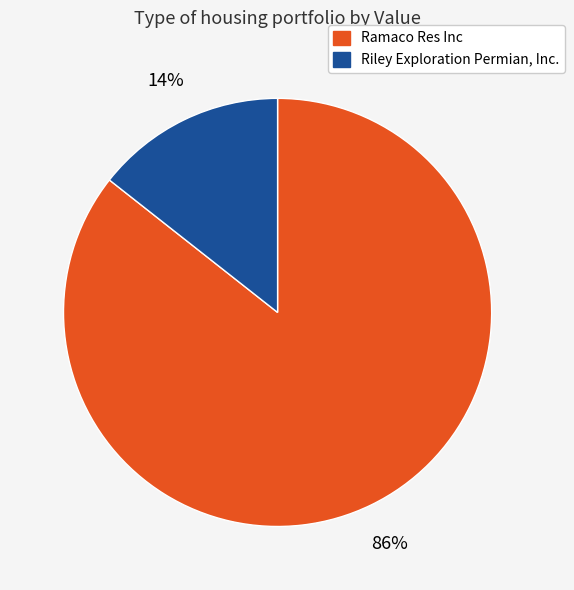

Count the number of slices in the pie.

2